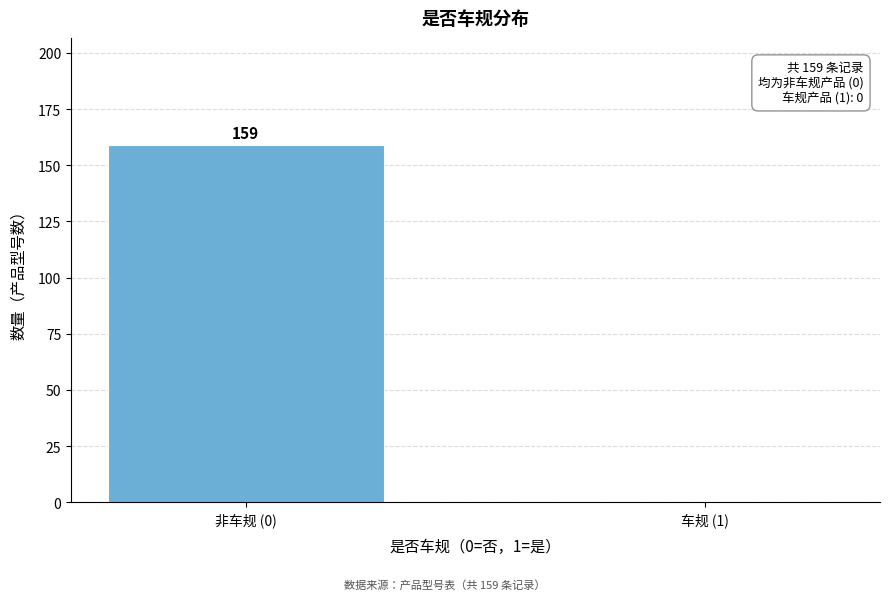

Reading left to right, transcribe all the data shown in this chart.

非车规 (0)=159	车规 (1)=0